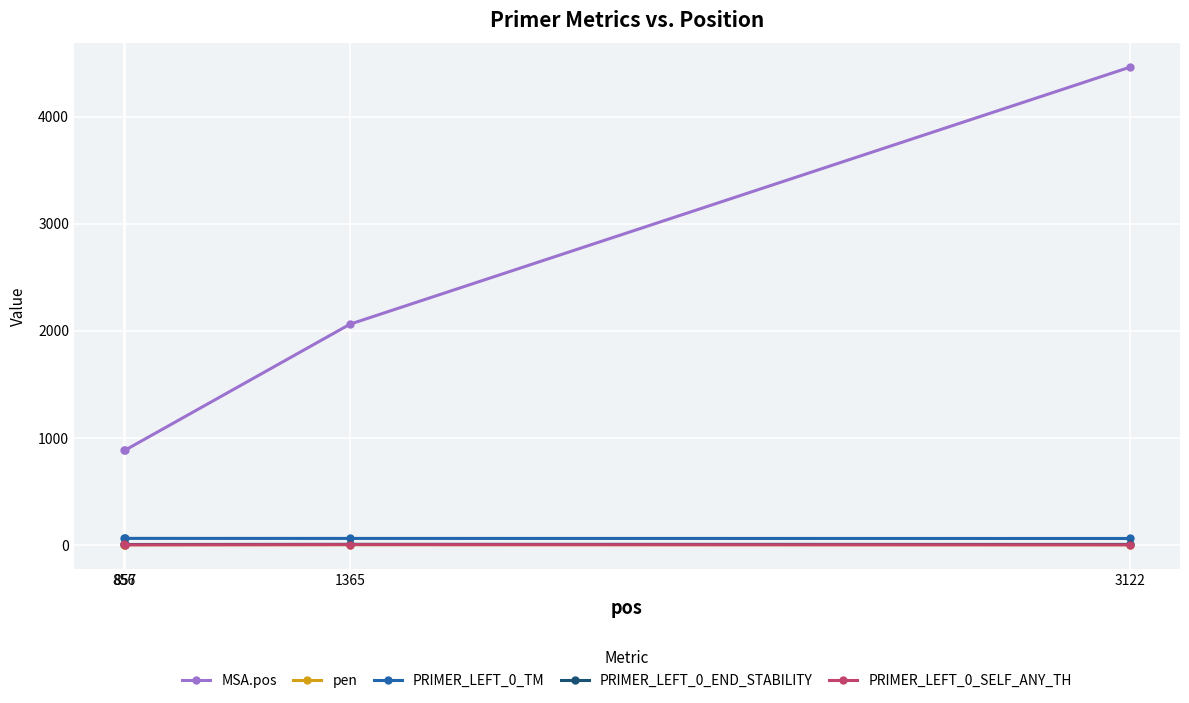

What is the value of the MSA.pos point at the 3rd from the left?

2061.0